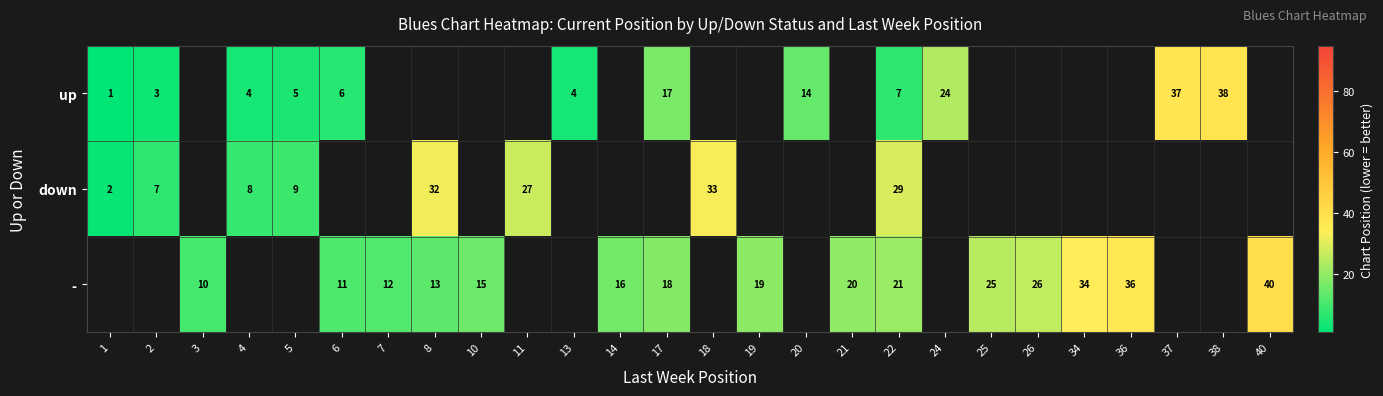

At which category does the chart reach its peak across all series?

40